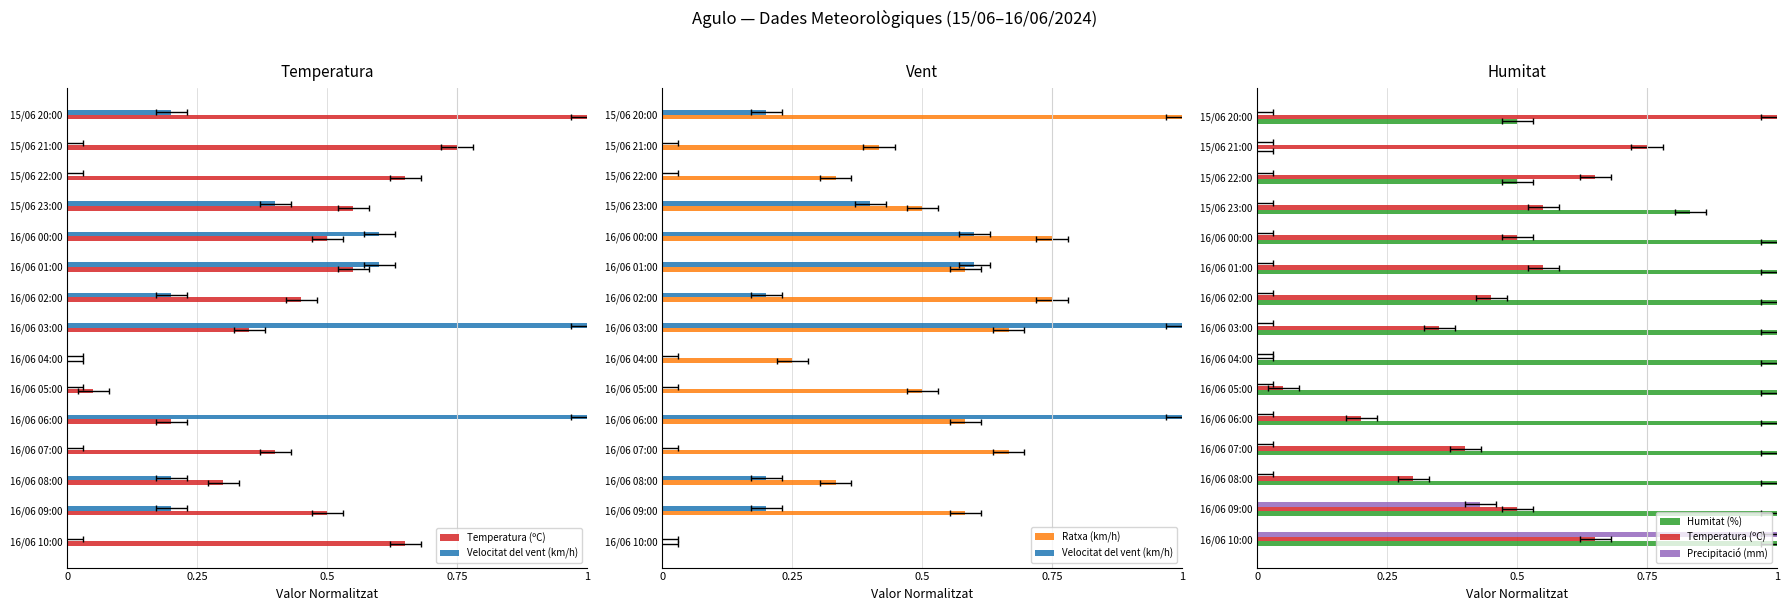

Reading right to left, extract all data points from this chart.

Temperatura (ºC): 1.0	0.8	0.6	0.5	0.5	0.5	0.5	0.3	0.0	0.0	0.2	0.4	0.3	0.5	0.6
Velocitat del vent (km/h): 0.2	0.0	0.0	0.4	0.6	0.6	0.2	1.0	0.0	0.0	1.0	0.0	0.2	0.2	0.0
Ratxa (km/h): 1.0	0.4	0.3	0.5	0.8	0.6	0.8	0.7	0.2	0.5	0.6	0.7	0.3	0.6	0.0
Humitat (%): 0.5	0.0	0.5	0.8	1.0	1.0	1.0	1.0	1.0	1.0	1.0	1.0	1.0	1.0	1.0
Precipitació (mm): 0.0	0.0	0.0	0.0	0.0	0.0	0.0	0.0	0.0	0.0	0.0	0.0	0.0	0.4	1.0